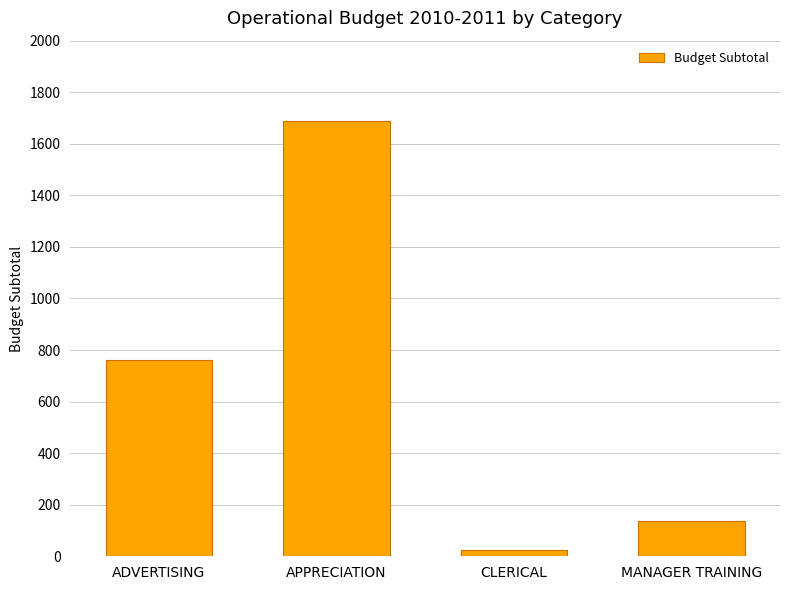

The chart shows a value of 138.6 at MANAGER TRAINING. True or false?

True